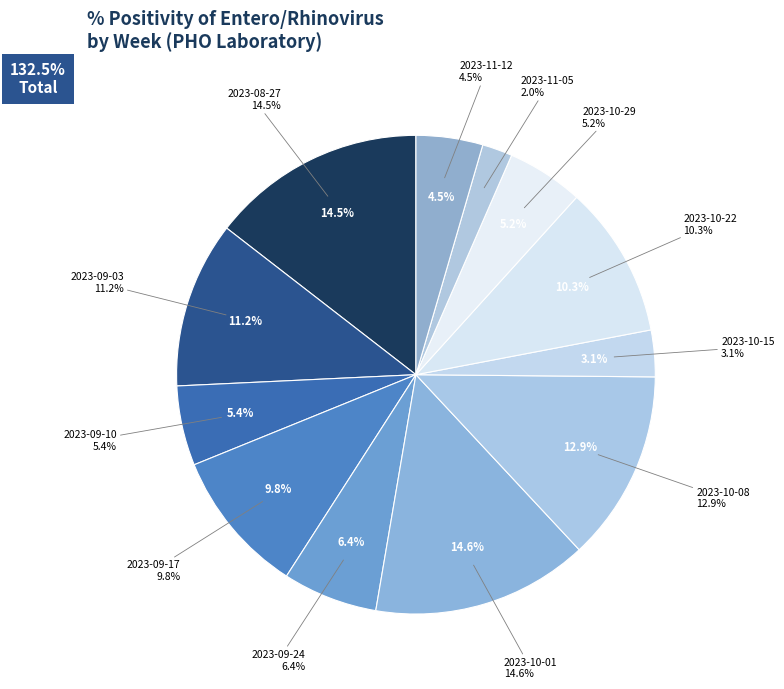

To the nearest percent, what is the difference between the largest and smallest slice percentages?

13%